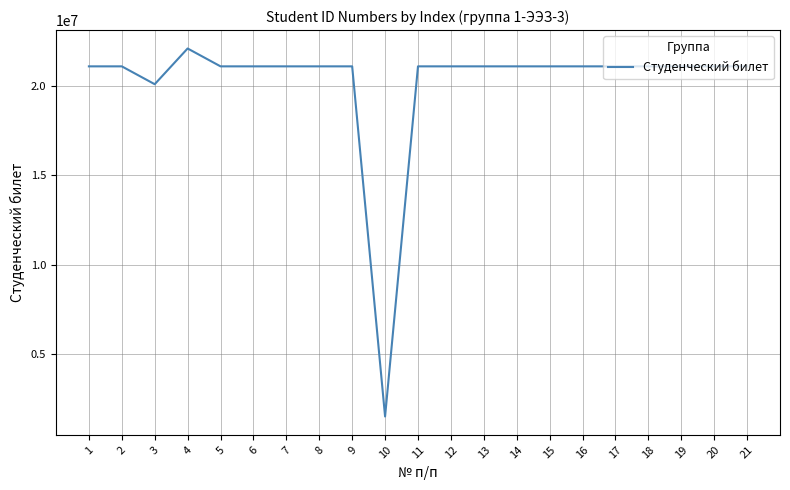

What is the difference between the values at 17 and 8?

165